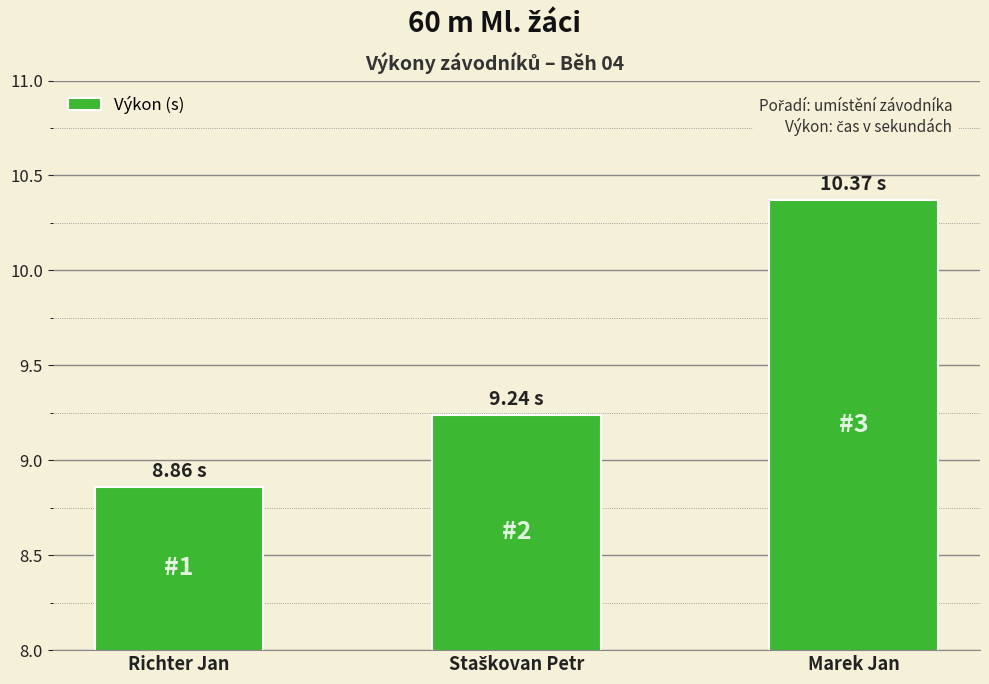

What is the ratio of the value at Richter Jan to the value at Marek Jan?

0.9